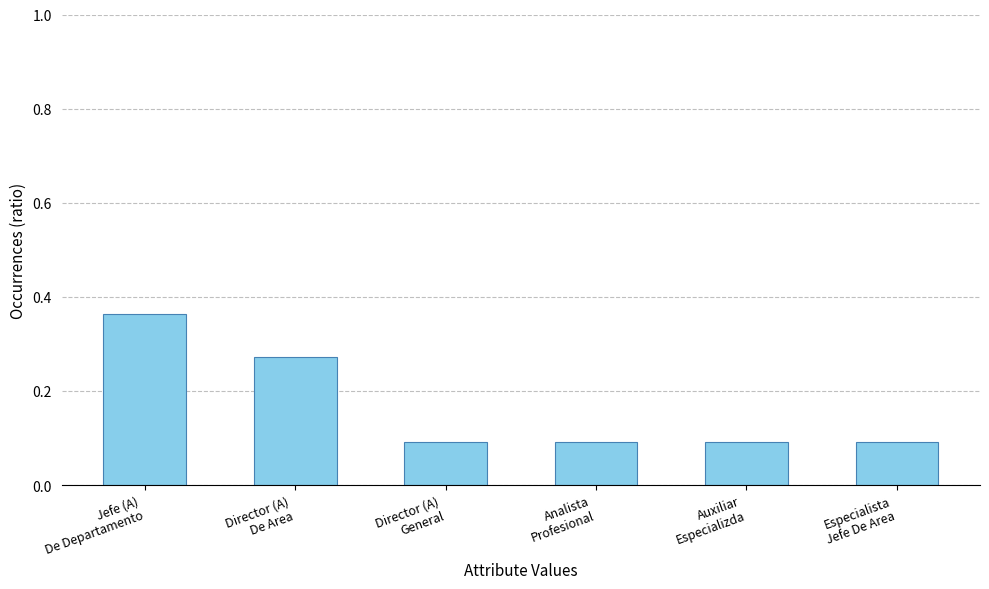

What is the sum of the values at Auxiliar
Especializda and Analista
Profesional?

0.2